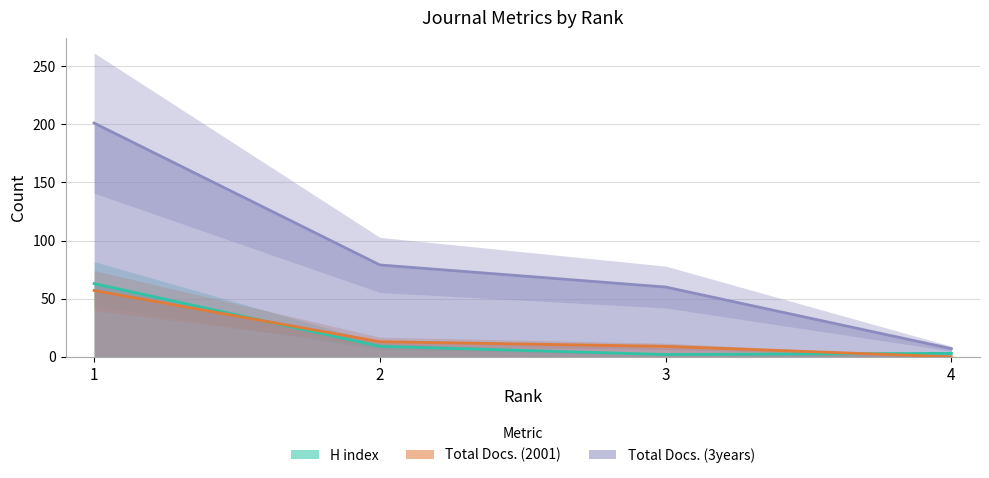

At which category does the chart reach its peak across all series?

1